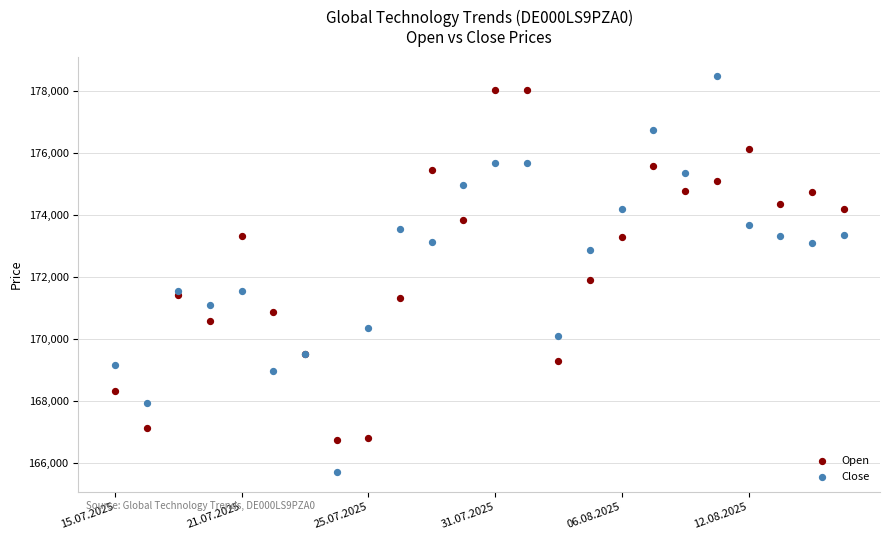

Which series reaches the minimum Y coordinate?

Close